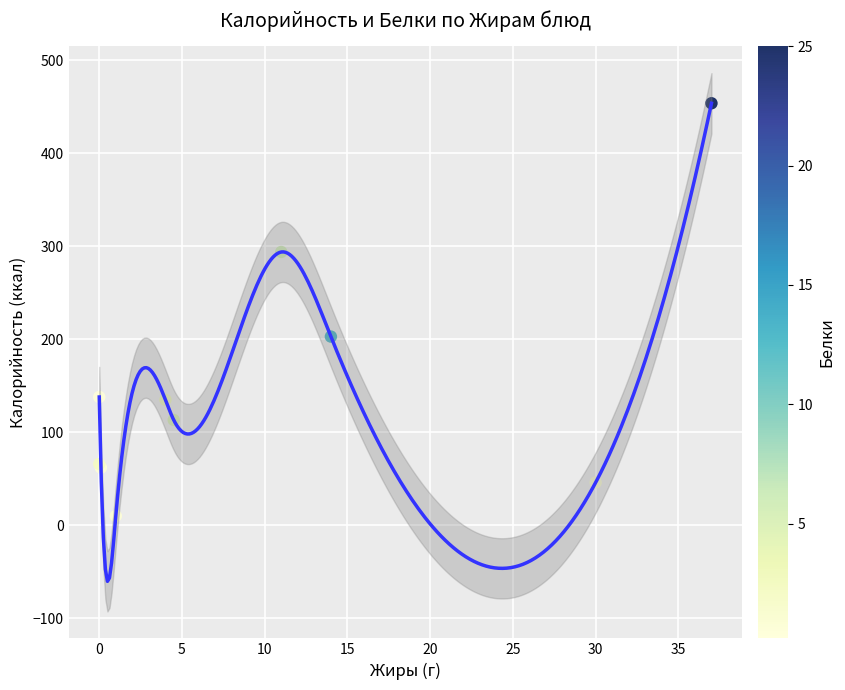

What Y value in the scatter plot is closest to 232?

203.0